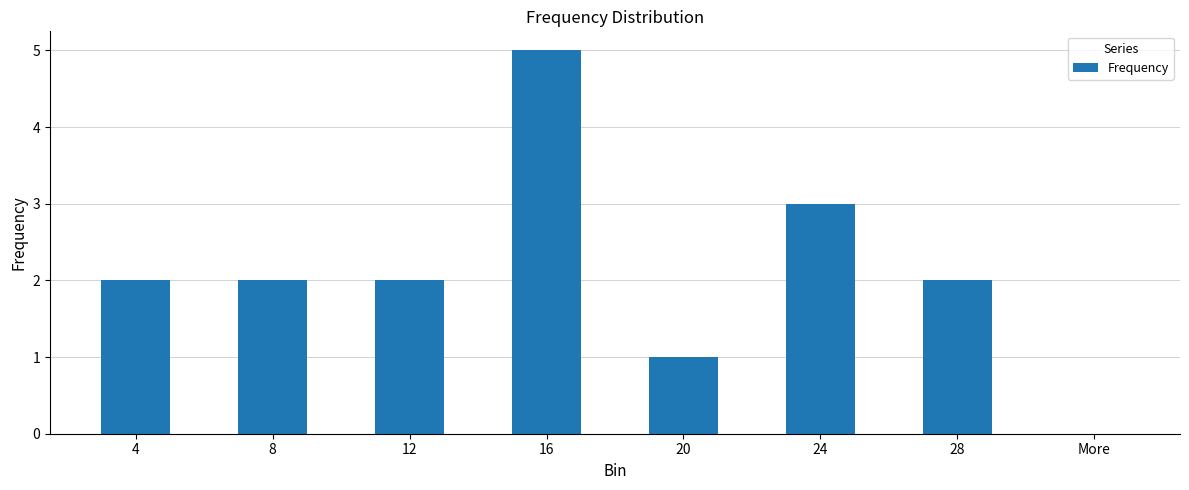

How many categories are shown in the chart?

8